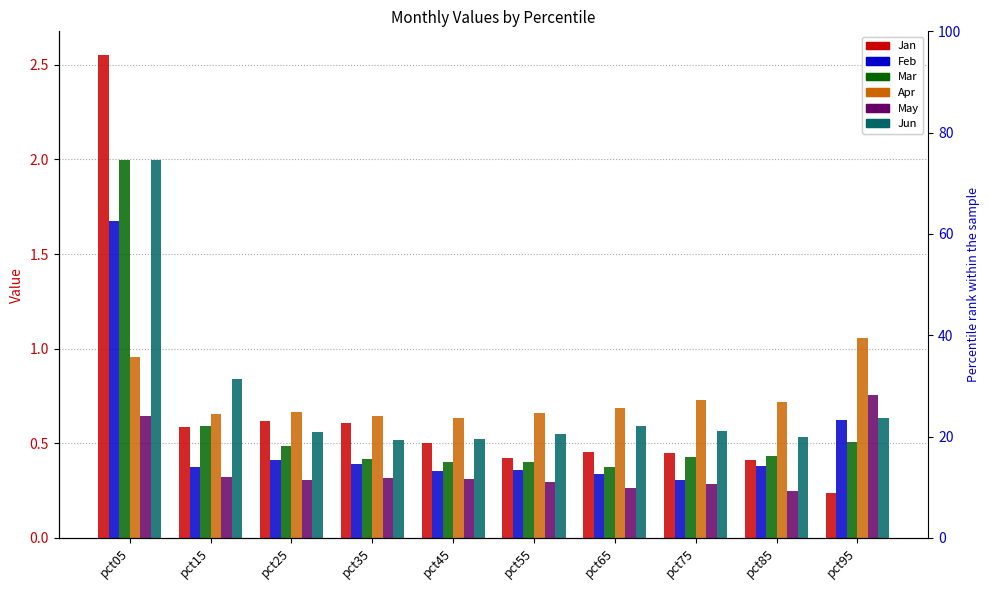

Rank the series by their maximum value, from highest to lowest.

Jan, Mar, Jun, Feb, Apr, May